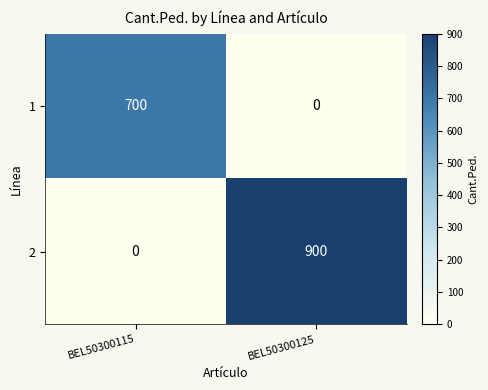

What is the sum of all 1 values?

700